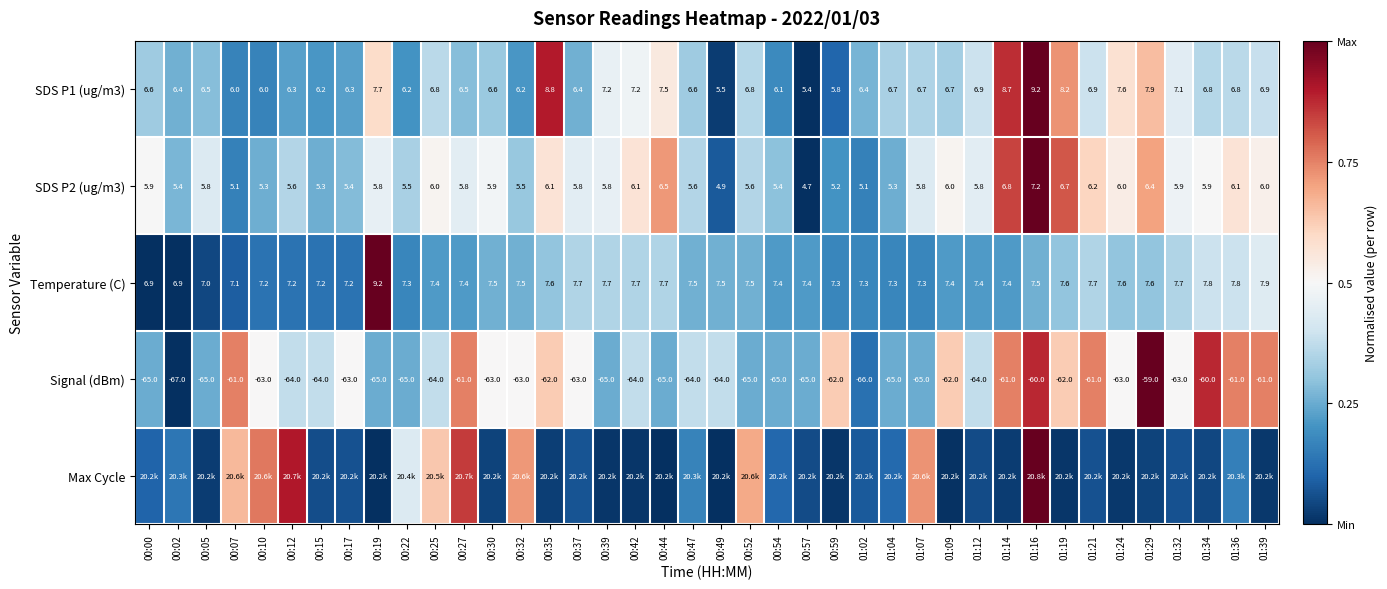

How many categories are shown in the chart?

40